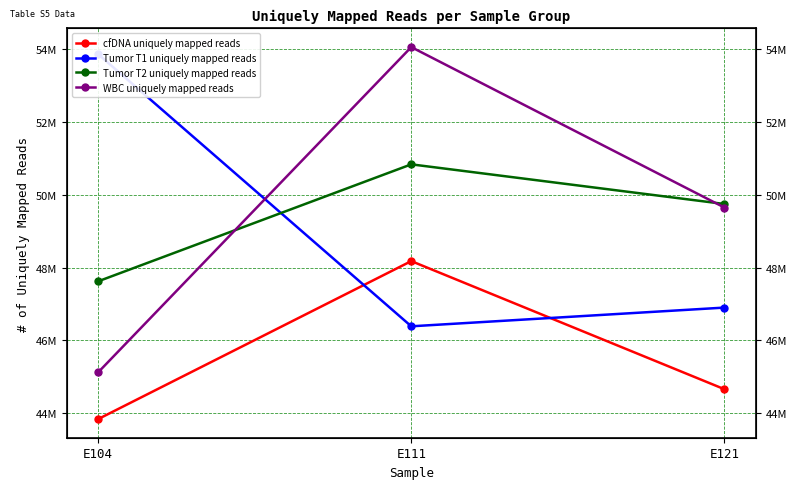

Is this an area chart (filled region under the line)?

No